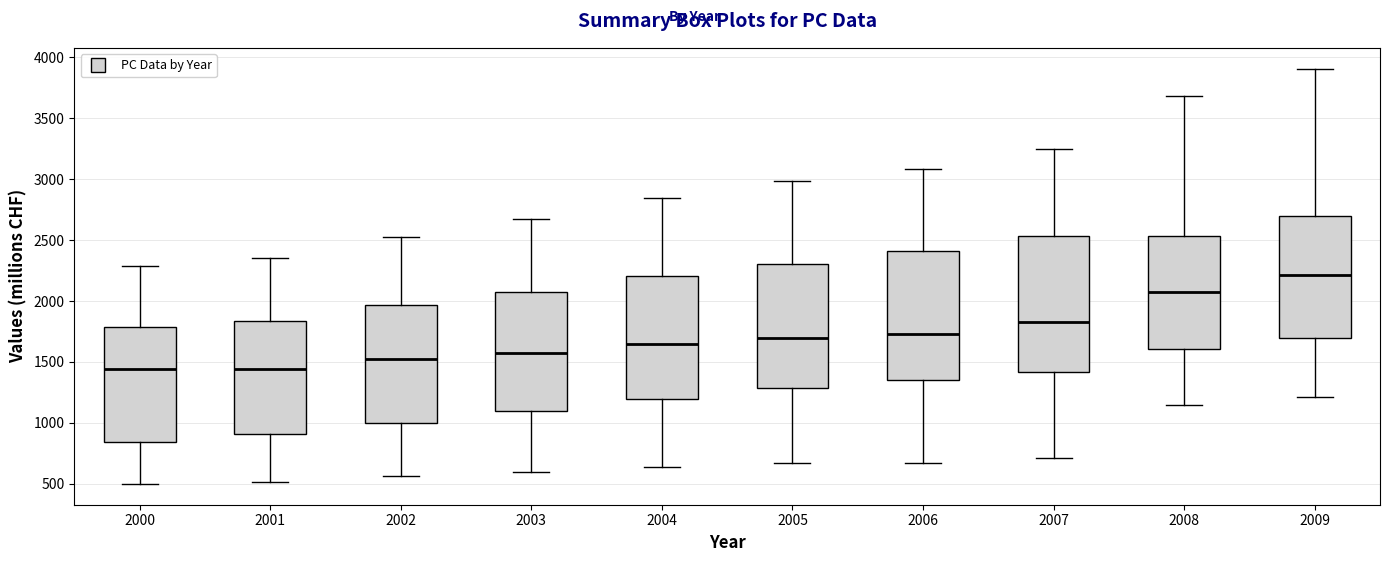

Where is the upper edge of the box at x = 2002 on the y-axis? The values are not printed on the chart, so give them approximately, as read against the axis.

1950